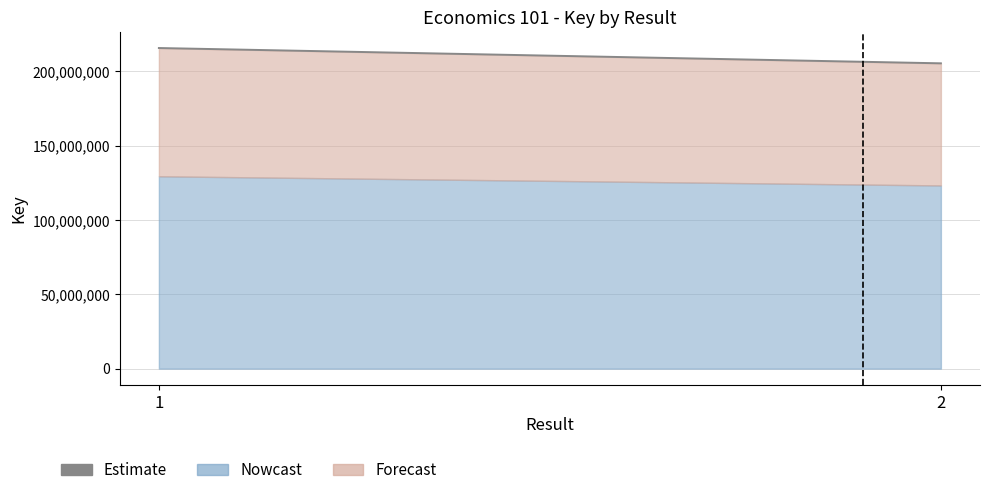

Count the values in the range 205473025 to 215769362.

2